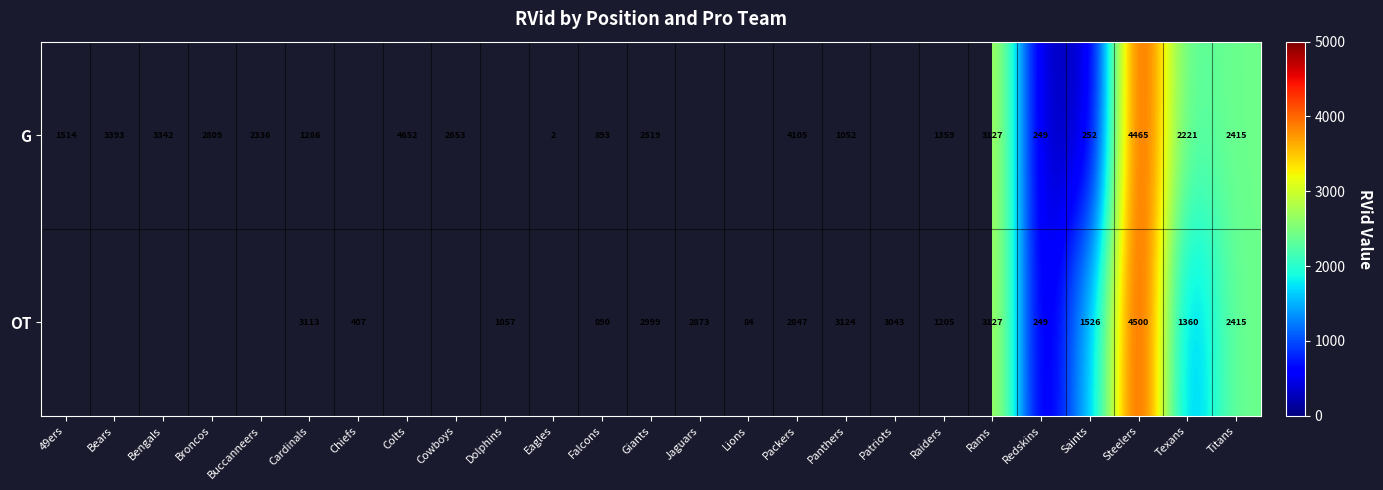

Which series changed the most between Panthers and Texans?

OT